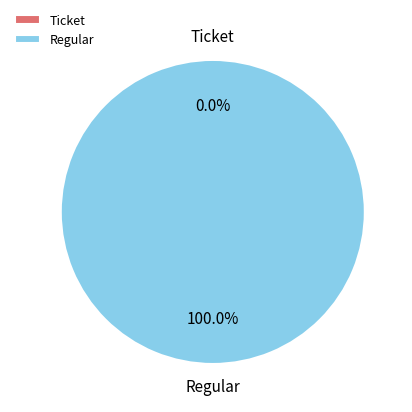

Count the number of slices in the pie.

2